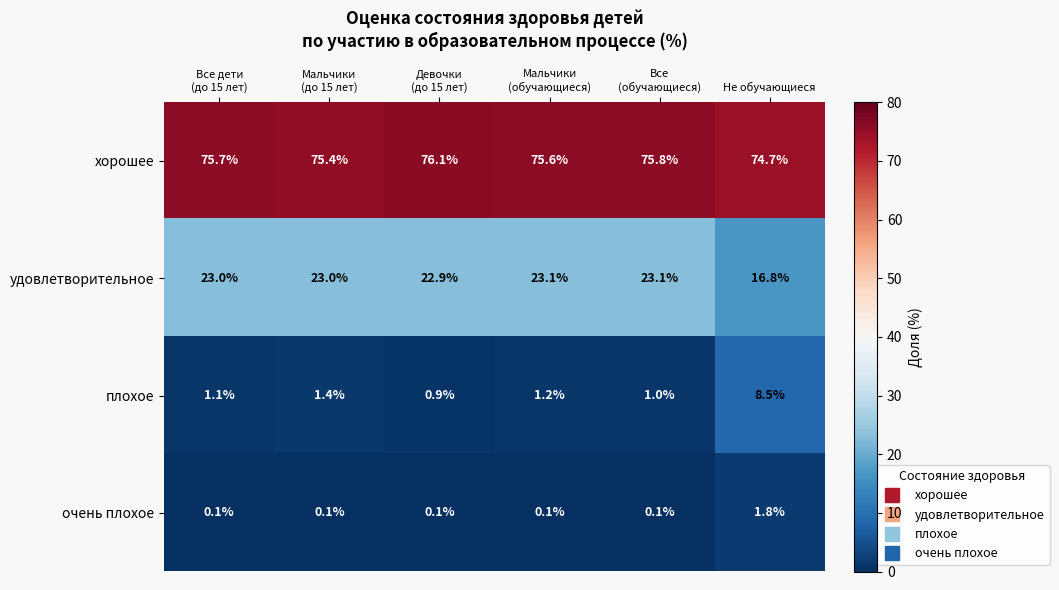

What is the sum of all хорошее values?

453.3